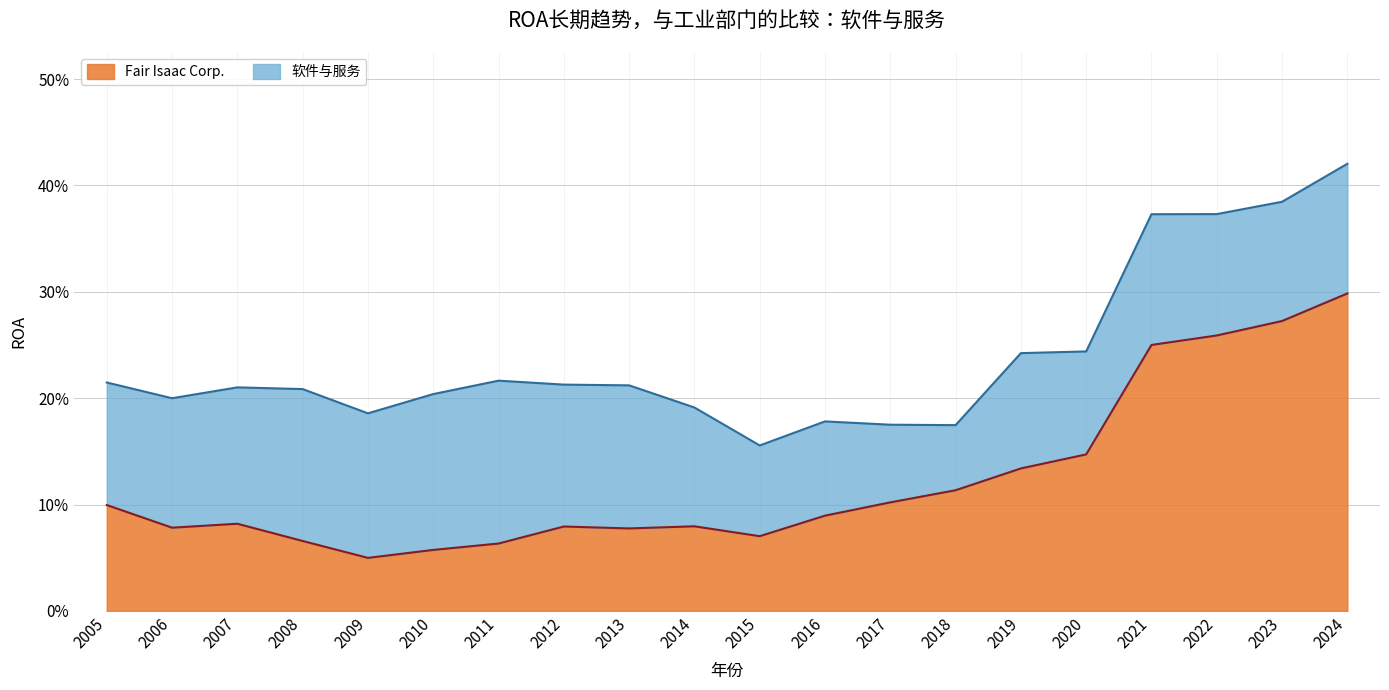

What is the average value?

0.1